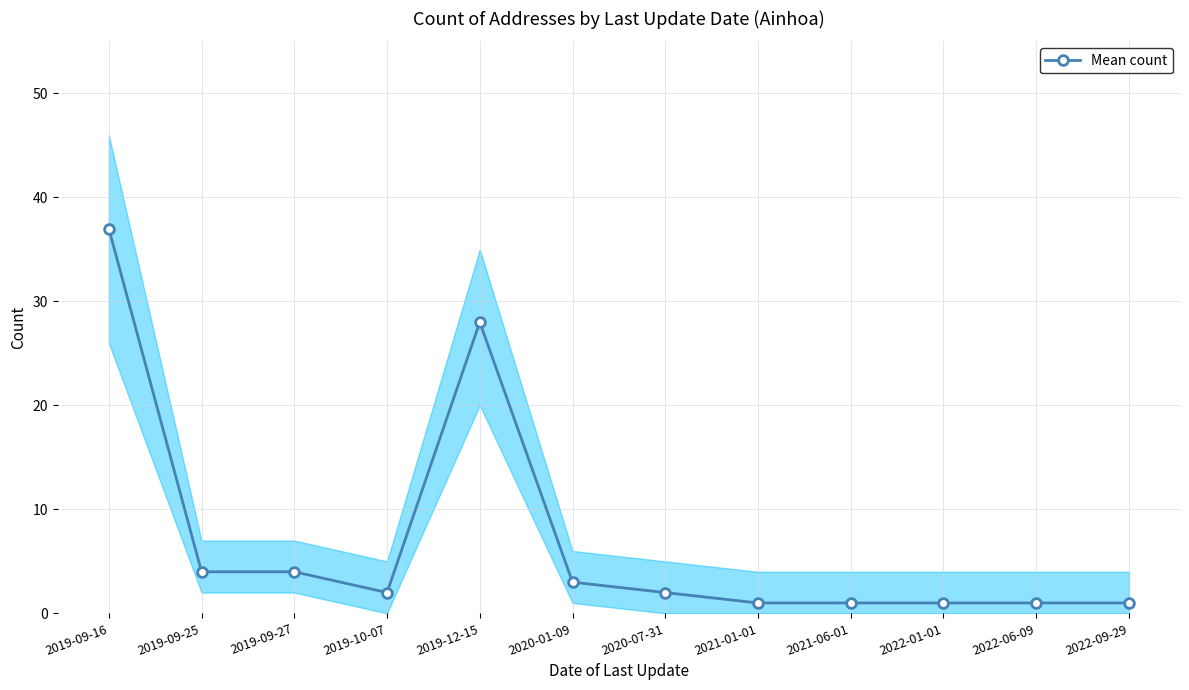

What is the smallest value displayed?

1